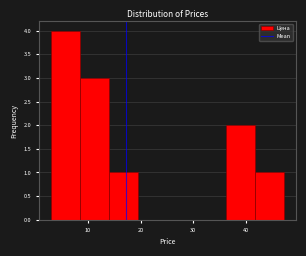

Reading left to right, list every bar in this chart as the range it spans on the x-axis followed by its height. Neither the bar edges nor the heights are printed on the chart, so give them approximately, as read against the axes.

3 to 8: 4
8 to 14: 3
14 to 20: 1
20 to 25: 0
25 to 31: 0
31 to 36: 0
36 to 42: 2
42 to 47: 1